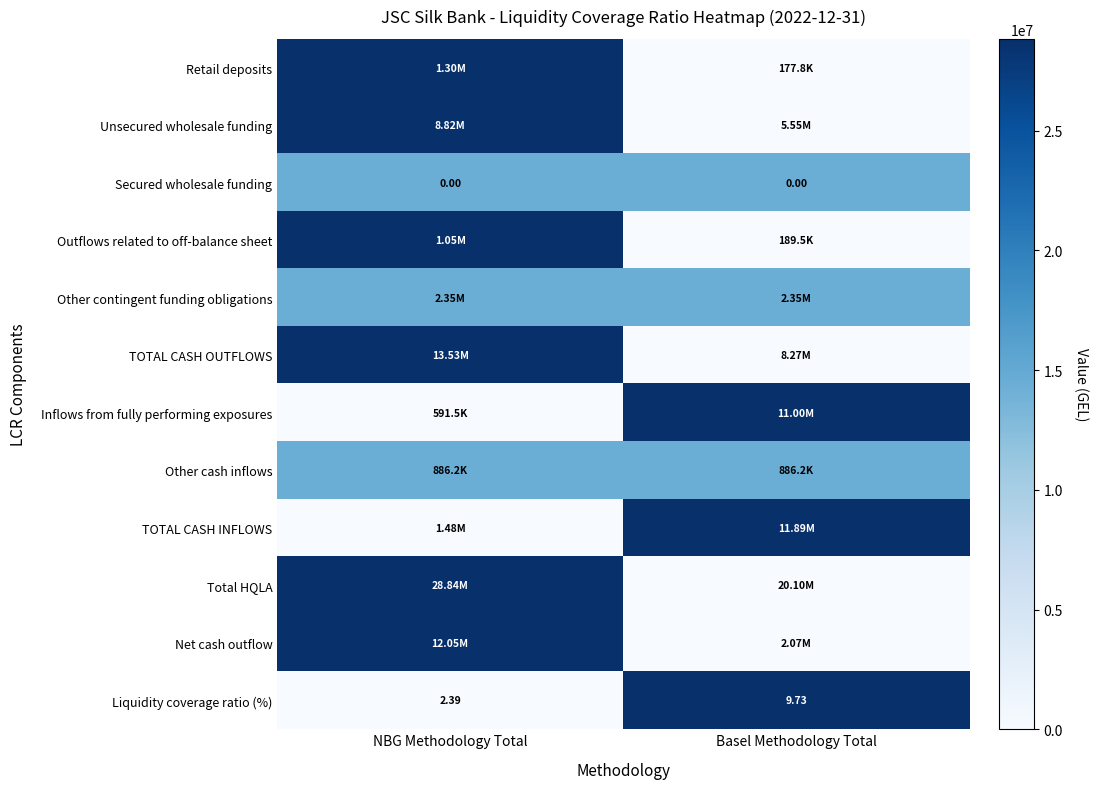

Where does the Liquidity coverage ratio (%) series first go above 9?

Basel Methodology Total